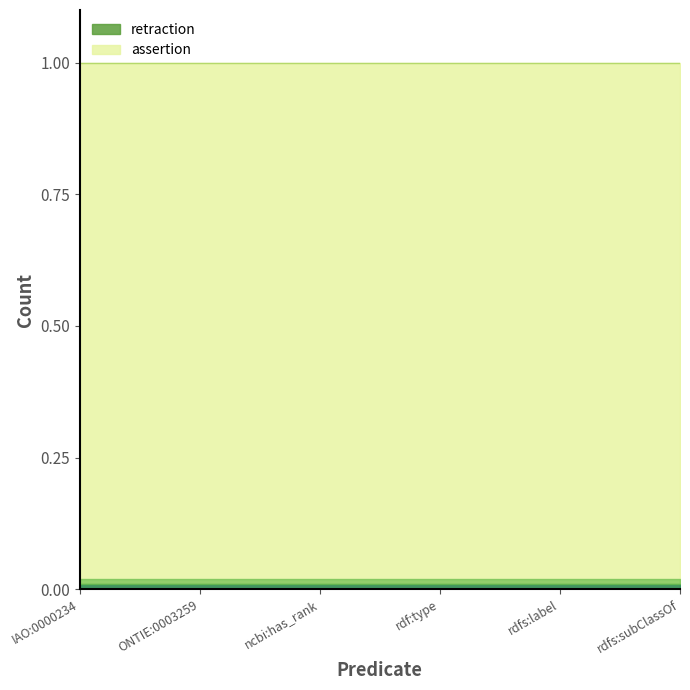

Rank the series by their average value, from lowest to highest.

retraction, assertion